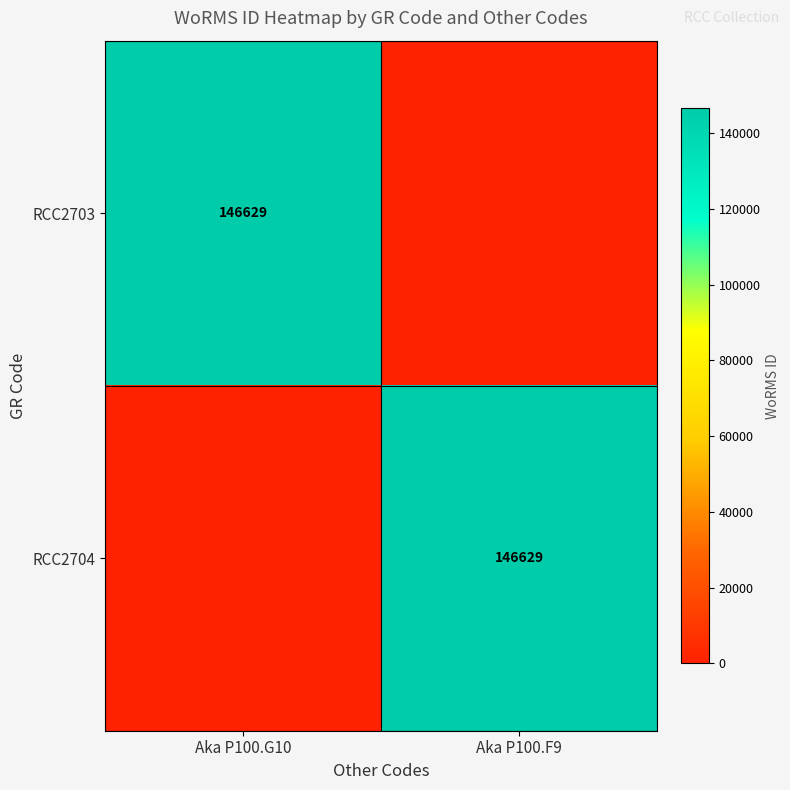

The RCC2704 series shows 146629 at Aka P100.F9. True or false?

True